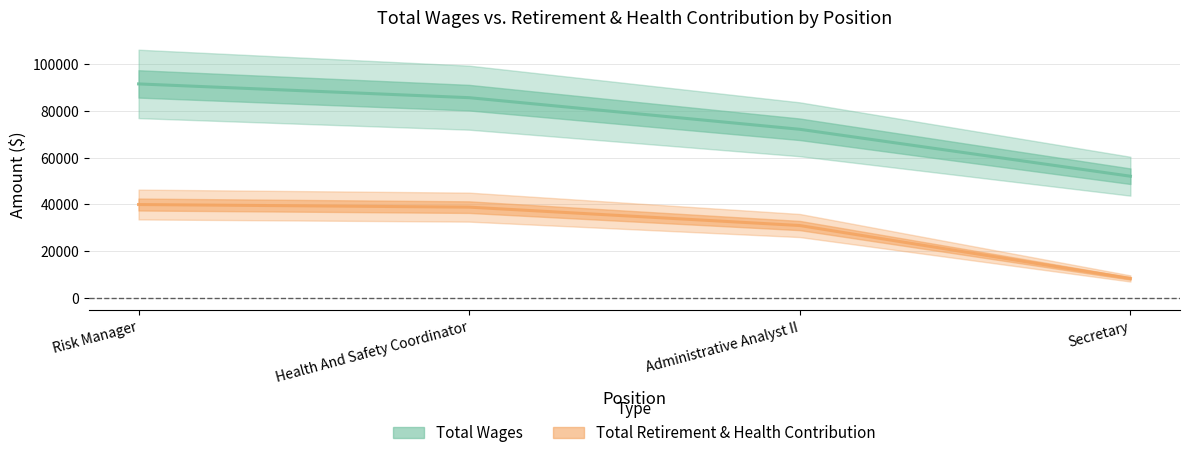

What is the label of the 4th point from the left?

Secretary